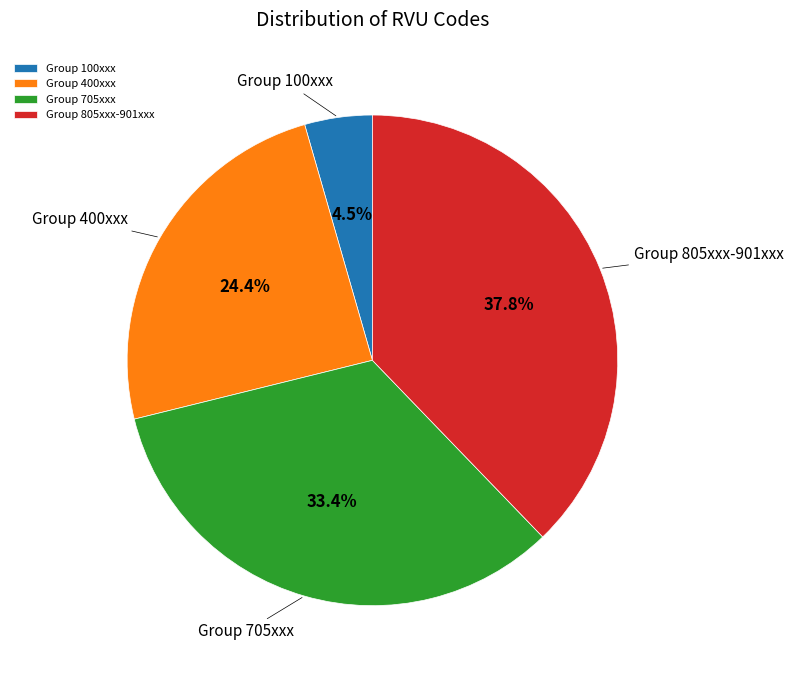

Is there a majority slice in this chart?

No